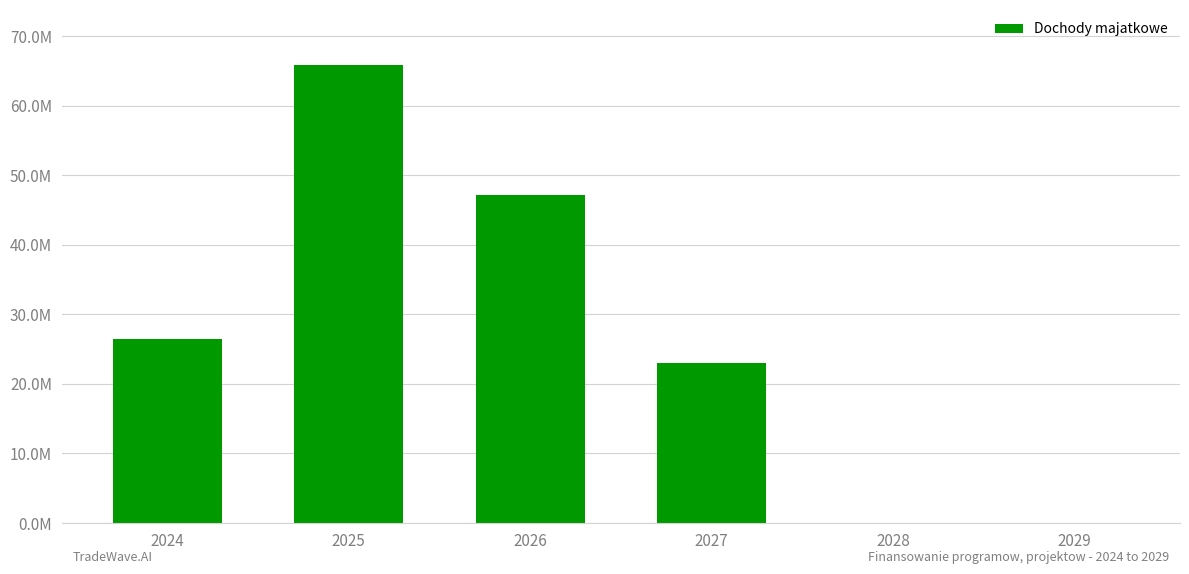

Are the bars grouped side by side (vs. stacked)?

No